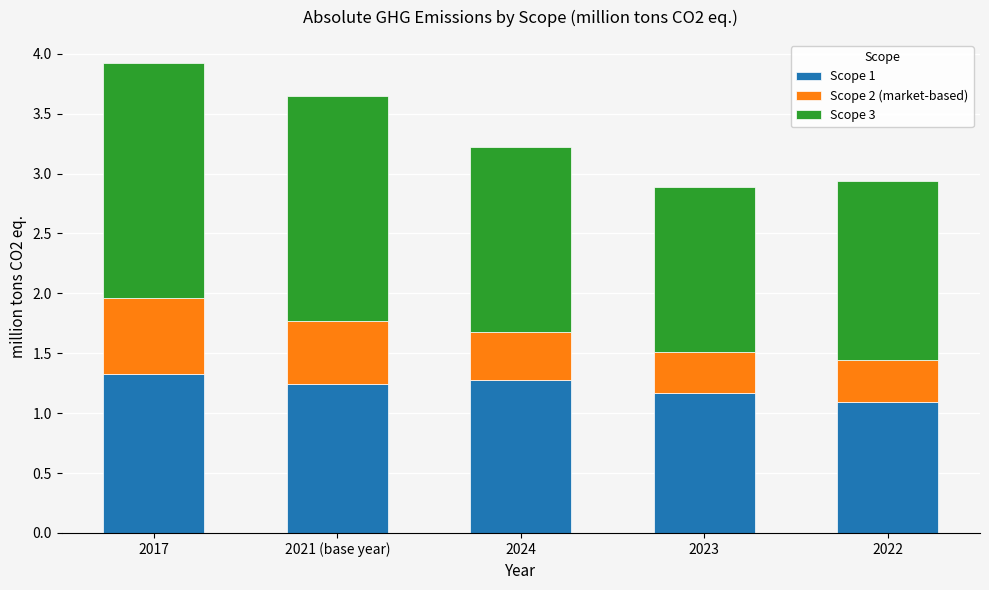

What is the total value across all series at 2017?

3.9